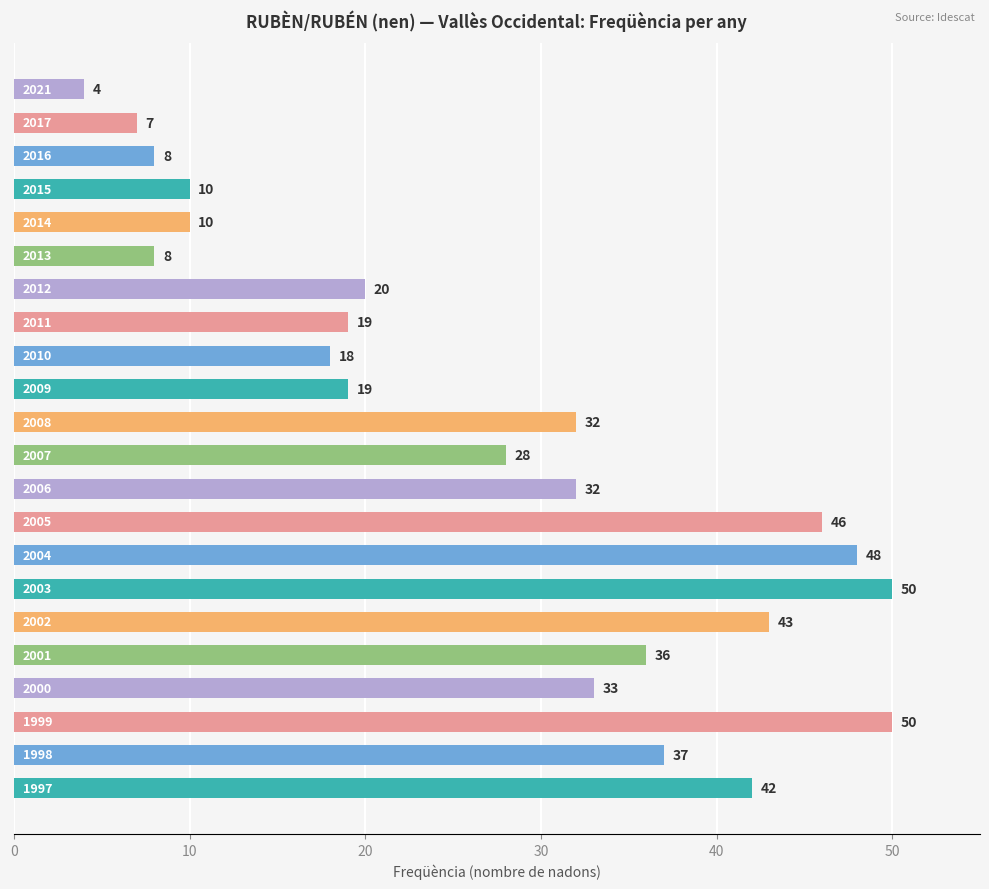

How many data points are less than 32?

11